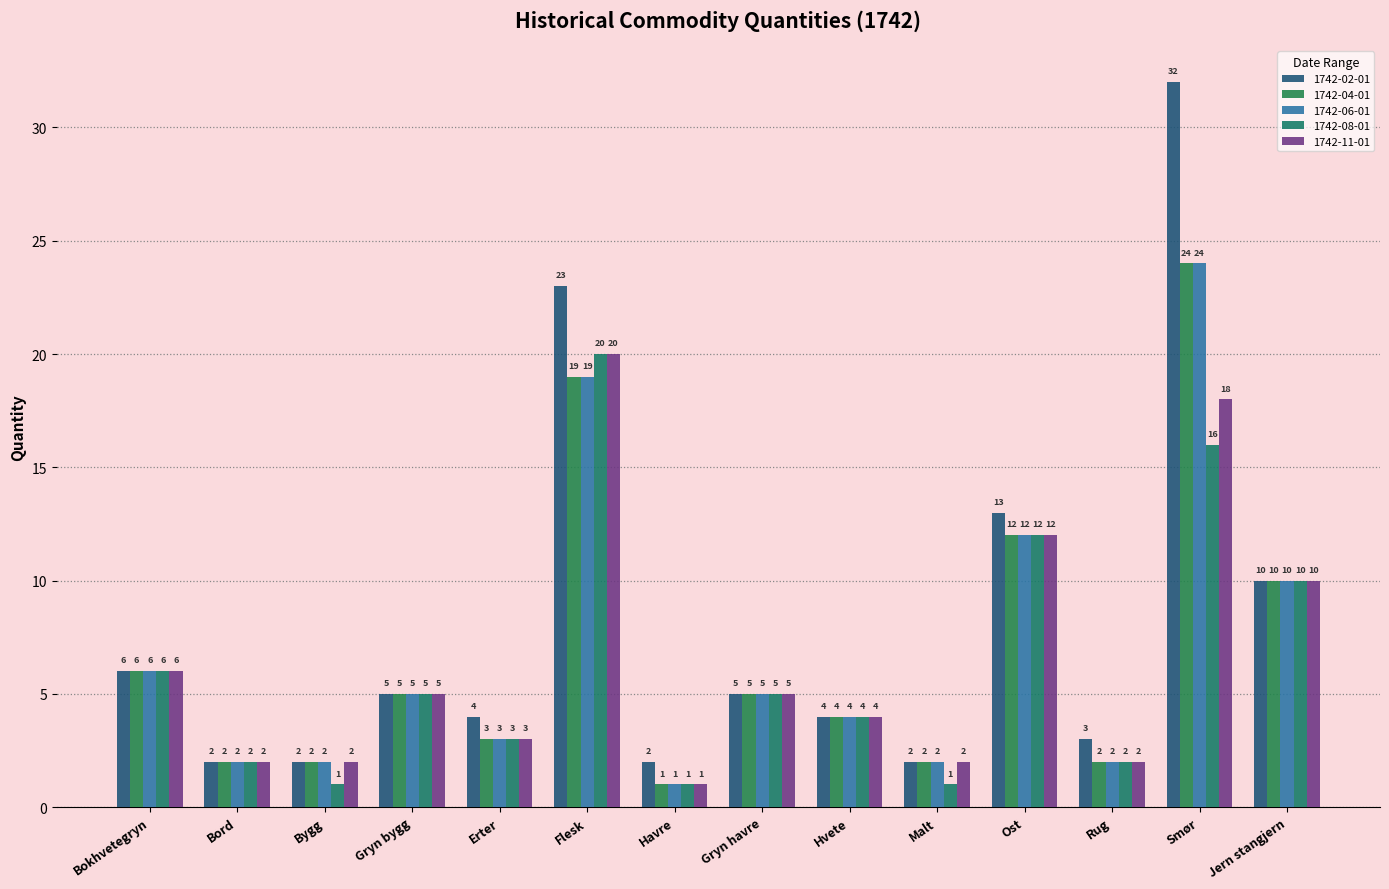

At which category does the chart reach its peak across all series?

Smør